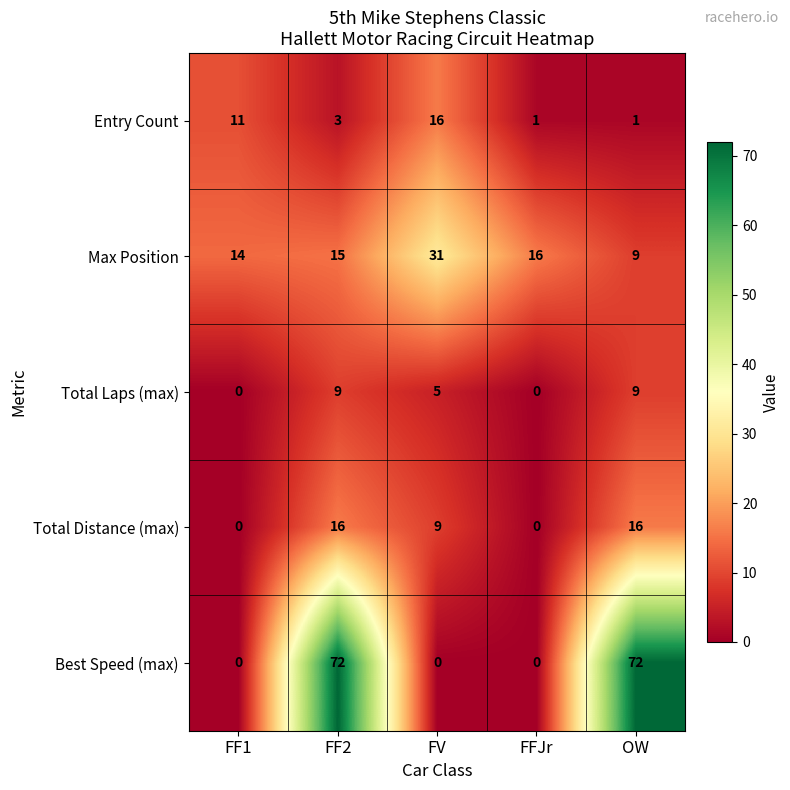

Which series has the widest spread of values?

Best Speed (max)